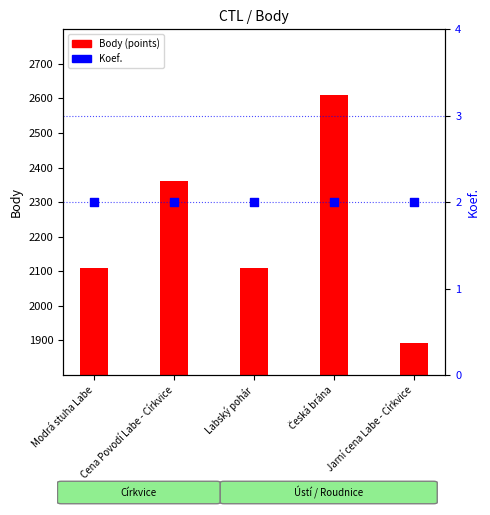

Which series has the largest total across all categories?

Body (points)